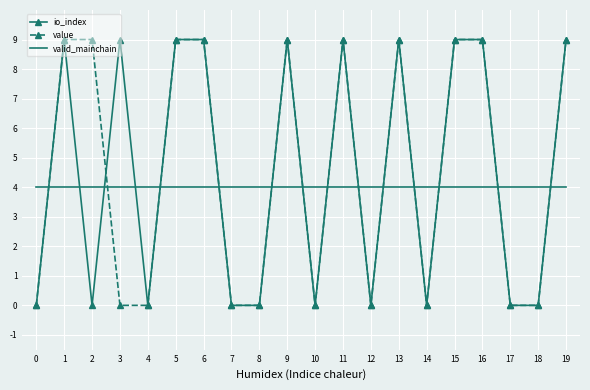

Between which two adjacent categories do valid_mainchain and value first intersect?

0 and 1